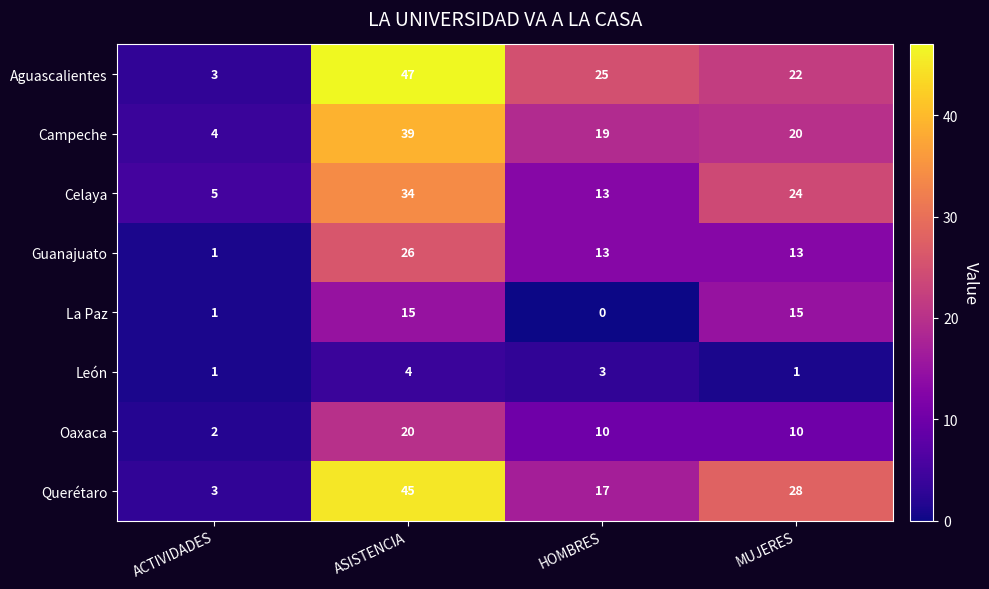

What is the sum of all Aguascalientes values?

97